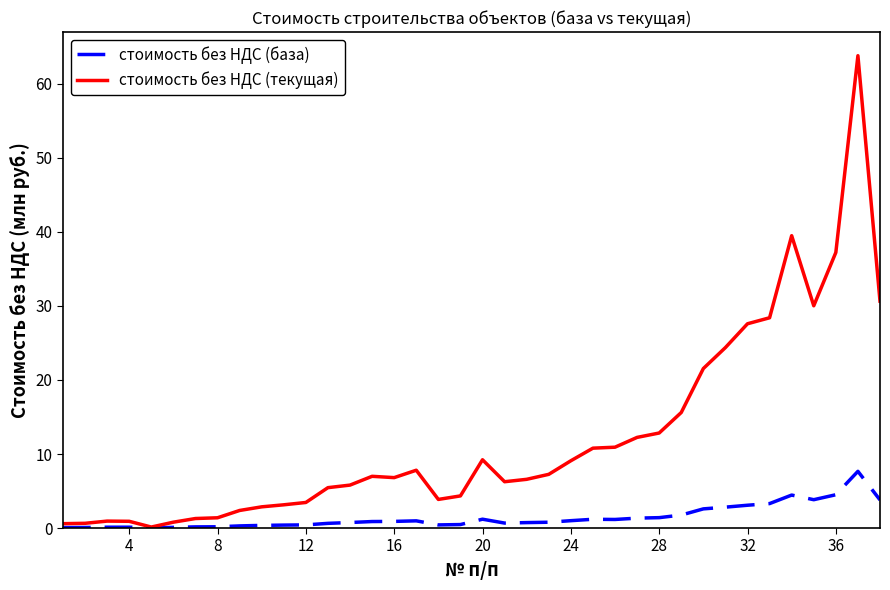

List the series in order of their peak value, lowest first.

стоимость без НДС (база), стоимость без НДС (текущая)